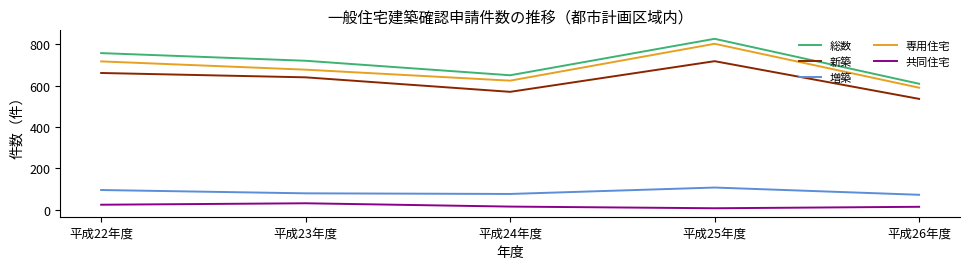

Is the value of 共同住宅 at 平成23年度 greater than the value of 総数 at 平成23年度?

No